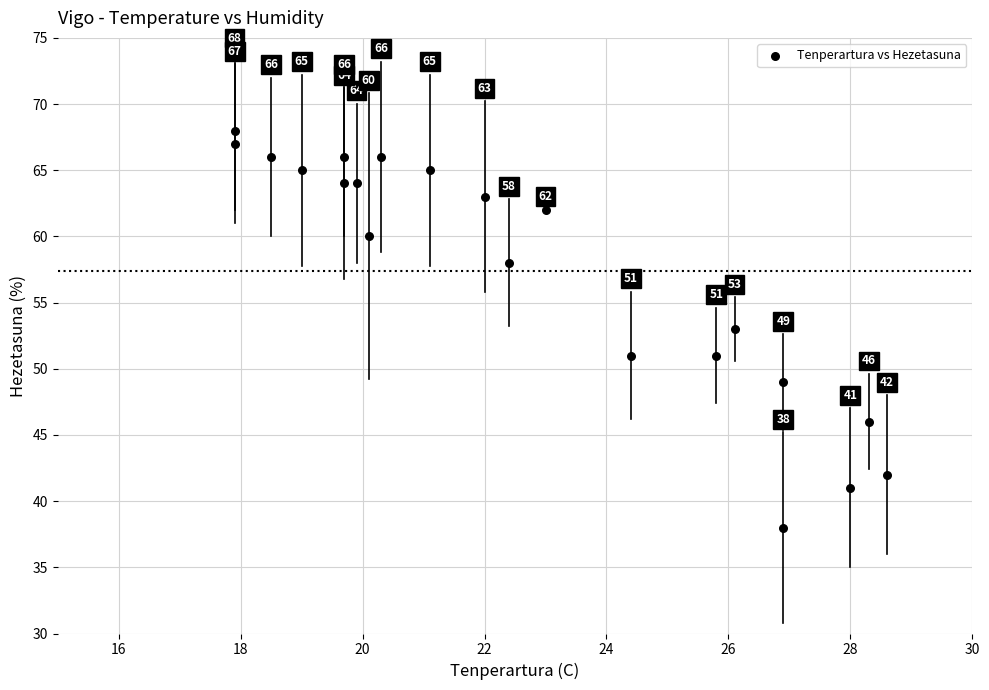

What is the range of Y values (max minus min)?

30